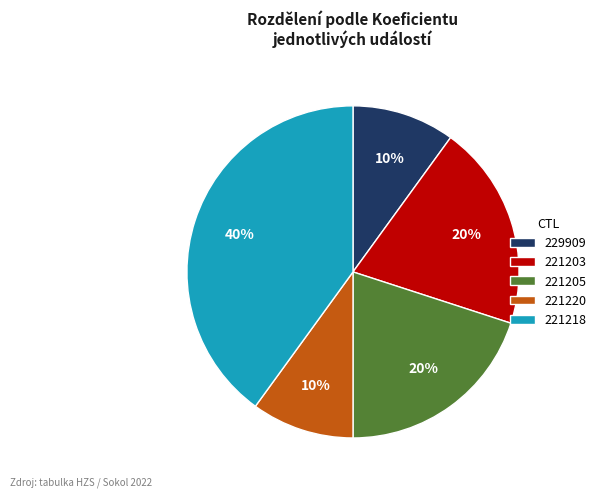

To the nearest percent, what portion does 221218 represent?

40%